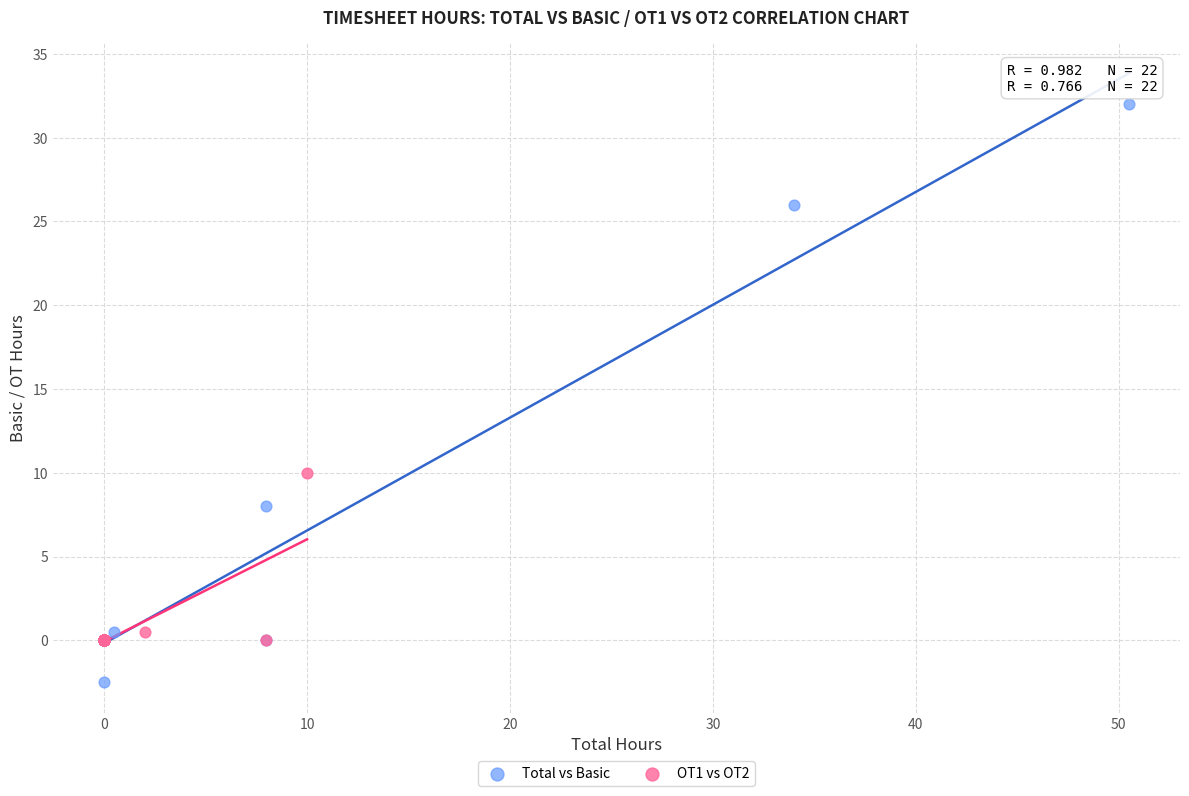

Which series contains the highest Y value?

Total vs Basic